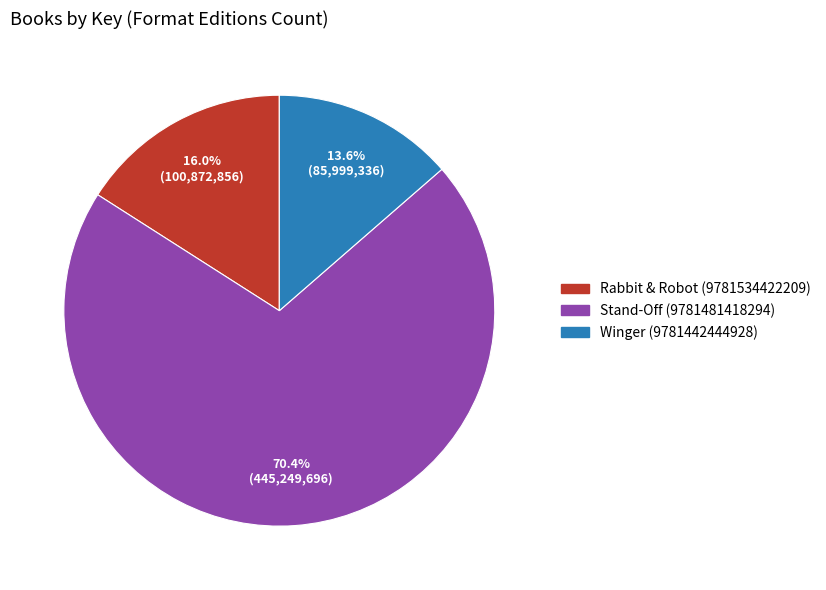

Combined, do Stand-Off (9781481418294) and Winger (9781442444928) account for over 50%?

Yes